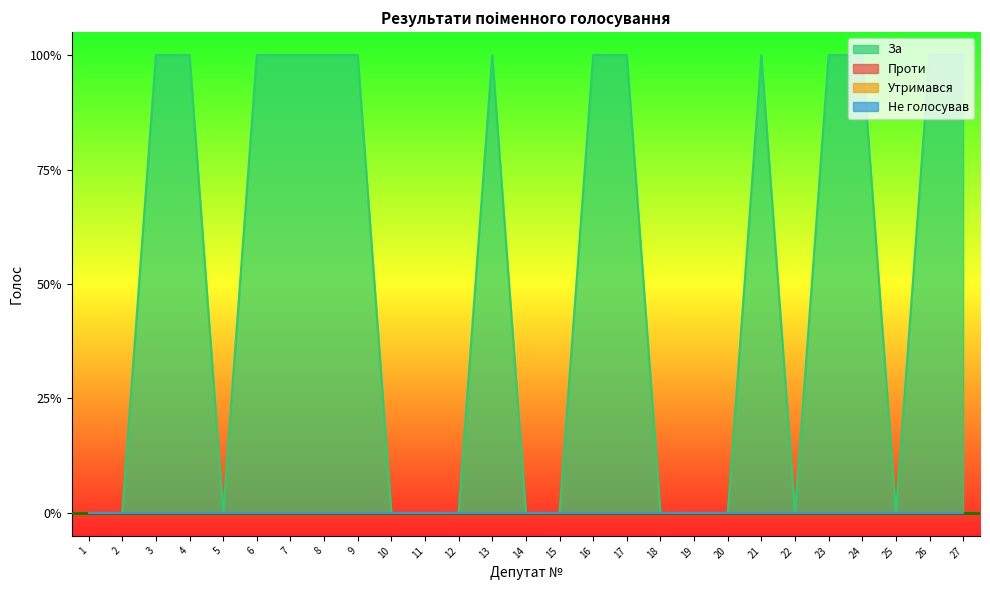

True or false: Не голосував and Проти intersect in this chart.

False